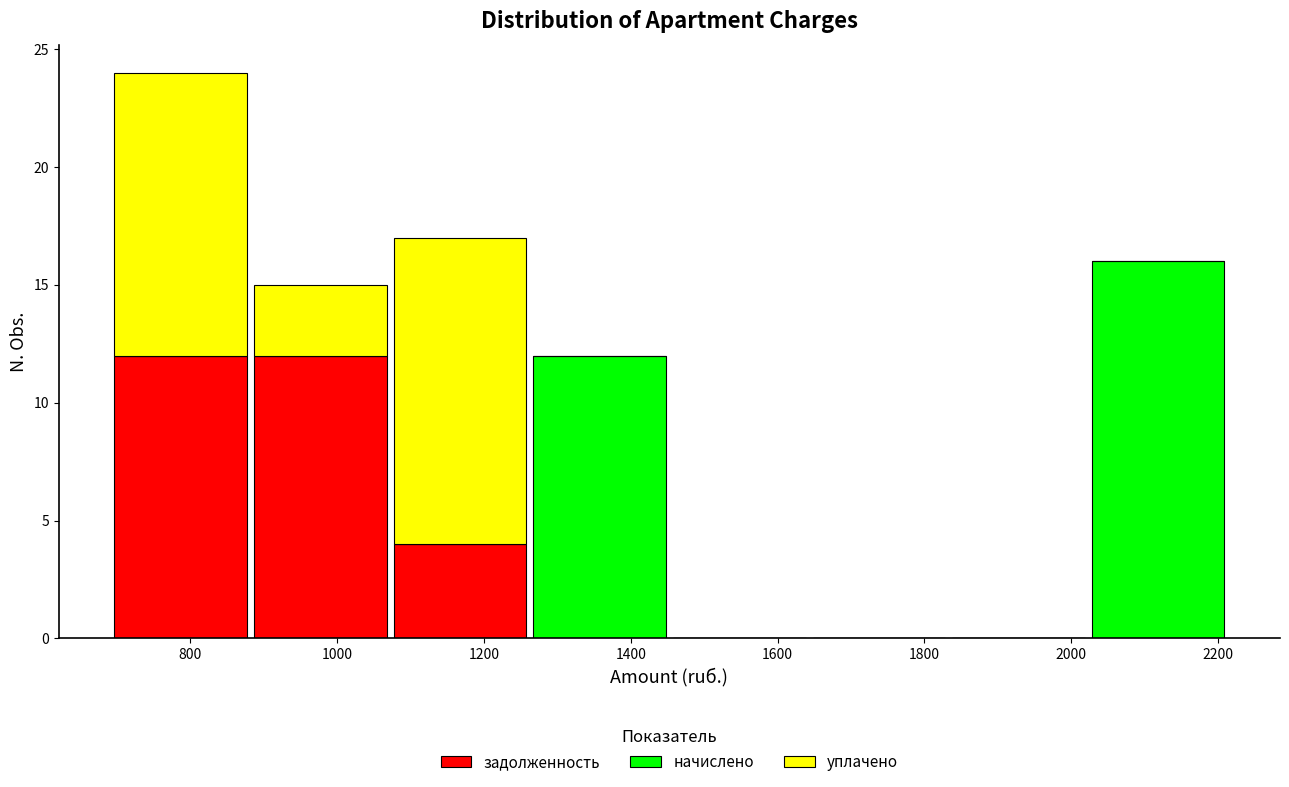

Which range on the x-axis has the tallest stacked bar (by total height)?

700 to 880